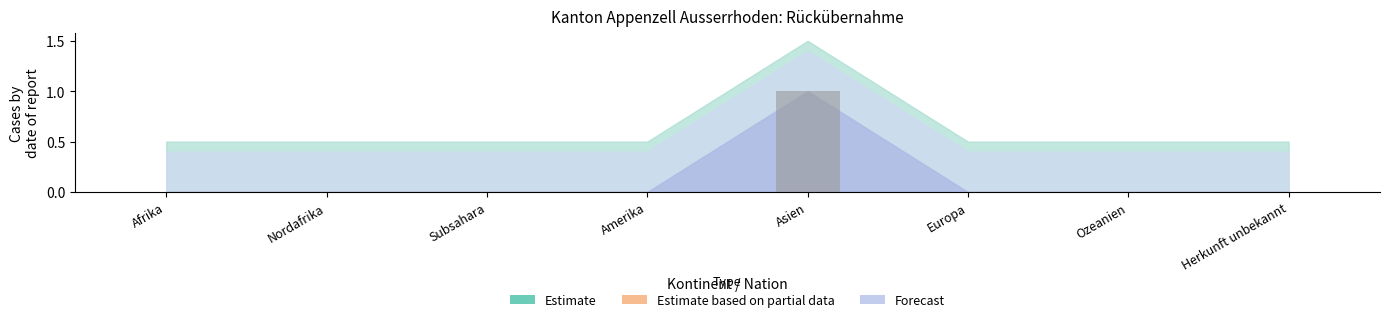

Which label corresponds to the largest value in the chart?

Asien